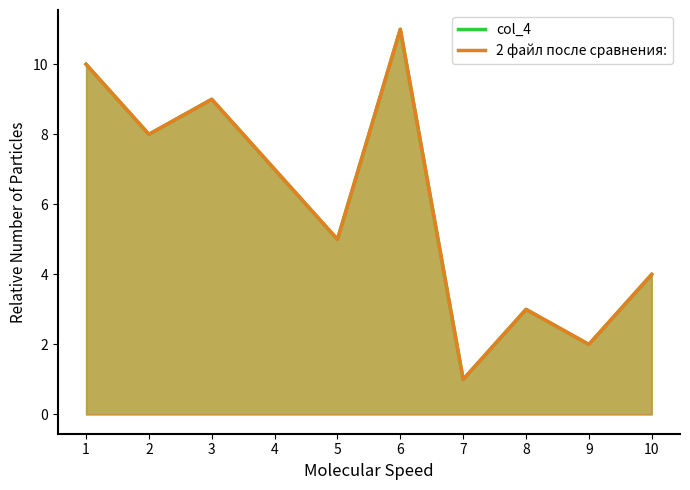

Is the value of col_4 at 10 greater than the value of 2 файл после сравнения: at 5?

No